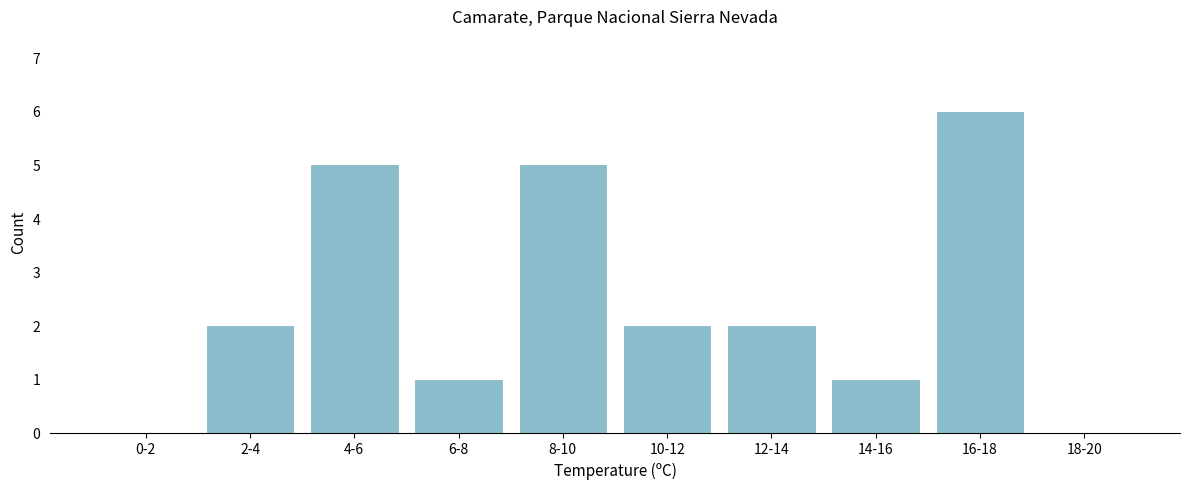

Reading left to right, what are all the values shown in this chart?

0-2=0	2-4=2	4-6=5	6-8=1	8-10=5	10-12=2	12-14=2	14-16=1	16-18=6	18-20=0